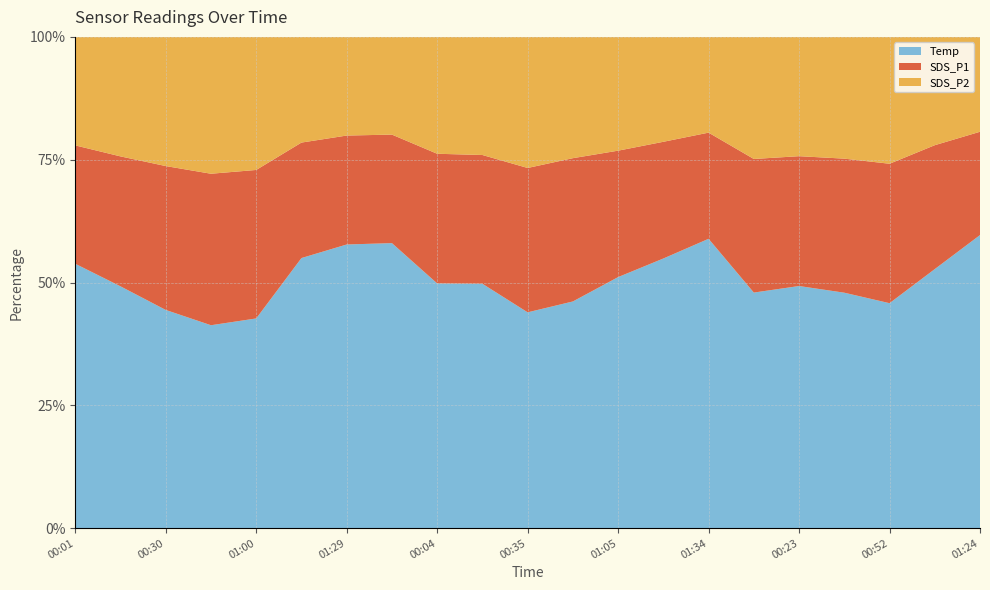

Reading right to left, what are all the values shown in this chart?

SDS_P2: 01:24=4.5	01:09=5.8	00:52=7.7	00:38=6.9	00:23=6.8	00:09=7.1	01:34=4.6	01:19=5.3	01:05=6.3	00:50=7.2	00:35=8.2	00:21=6.7	00:04=6.4	01:36=4.8	01:29=4.8	01:14=5.4	01:00=8.6	00:45=9.0	00:30=8.2	00:16=6.9	00:01=5.5
SDS_P1: 01:24=4.9	01:09=6.6	00:52=8.4	00:38=7.6	00:23=7.4	00:09=7.8	01:34=5.1	01:19=5.9	01:05=7.0	00:50=8.5	00:35=9.0	00:21=7.3	00:04=7.1	01:36=5.3	01:29=5.3	01:14=5.9	01:00=9.6	00:45=9.9	00:30=9.1	00:16=7.5	00:01=6.0
Temp: 01:24=13.9	01:09=13.8	00:52=13.6	00:38=13.4	00:23=13.8	00:09=13.7	01:34=13.9	01:19=13.7	01:05=13.9	00:50=13.4	00:35=13.5	00:21=13.8	00:04=13.4	01:36=14.0	01:29=13.8	01:14=13.8	01:00=13.6	00:45=13.3	00:30=13.8	00:16=13.9	00:01=13.4